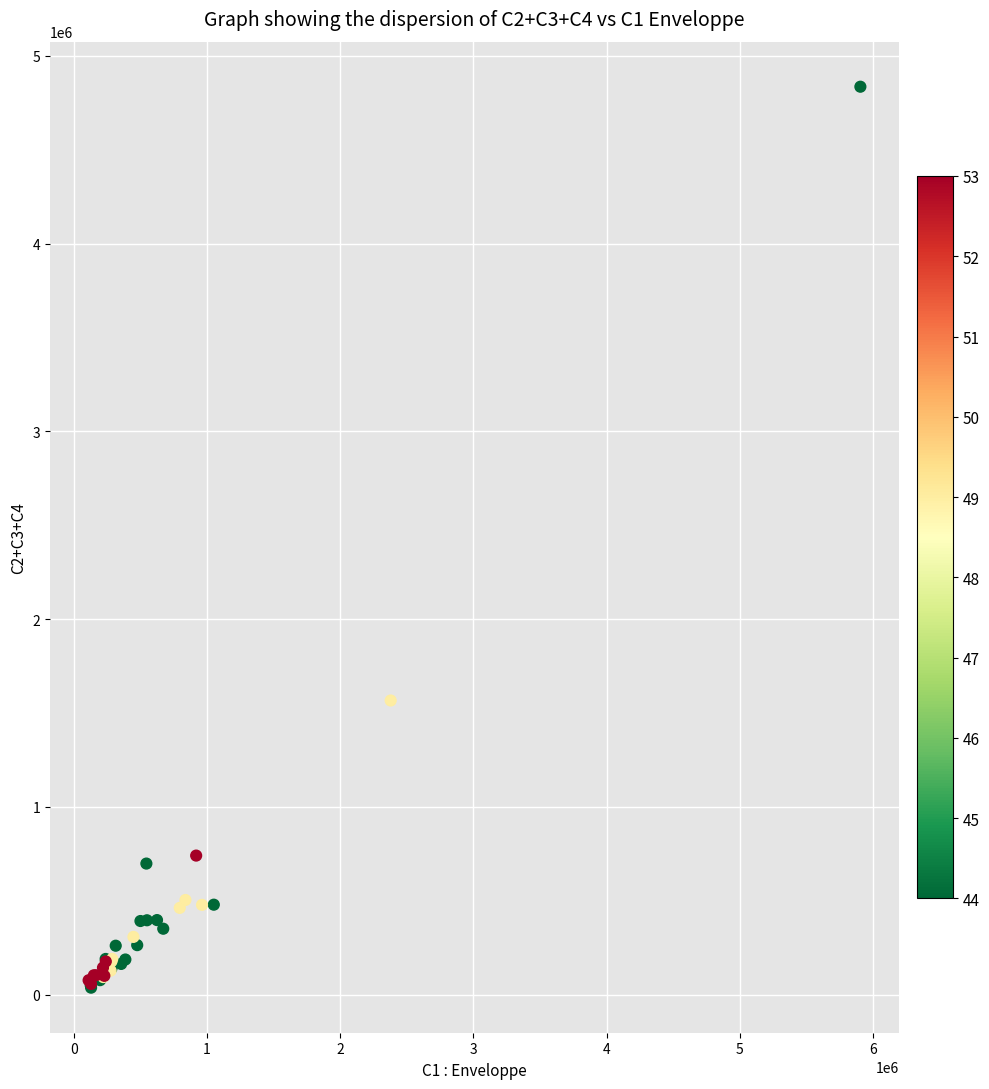

What Y value in the scatter plot is closest to 2436250?

1566500